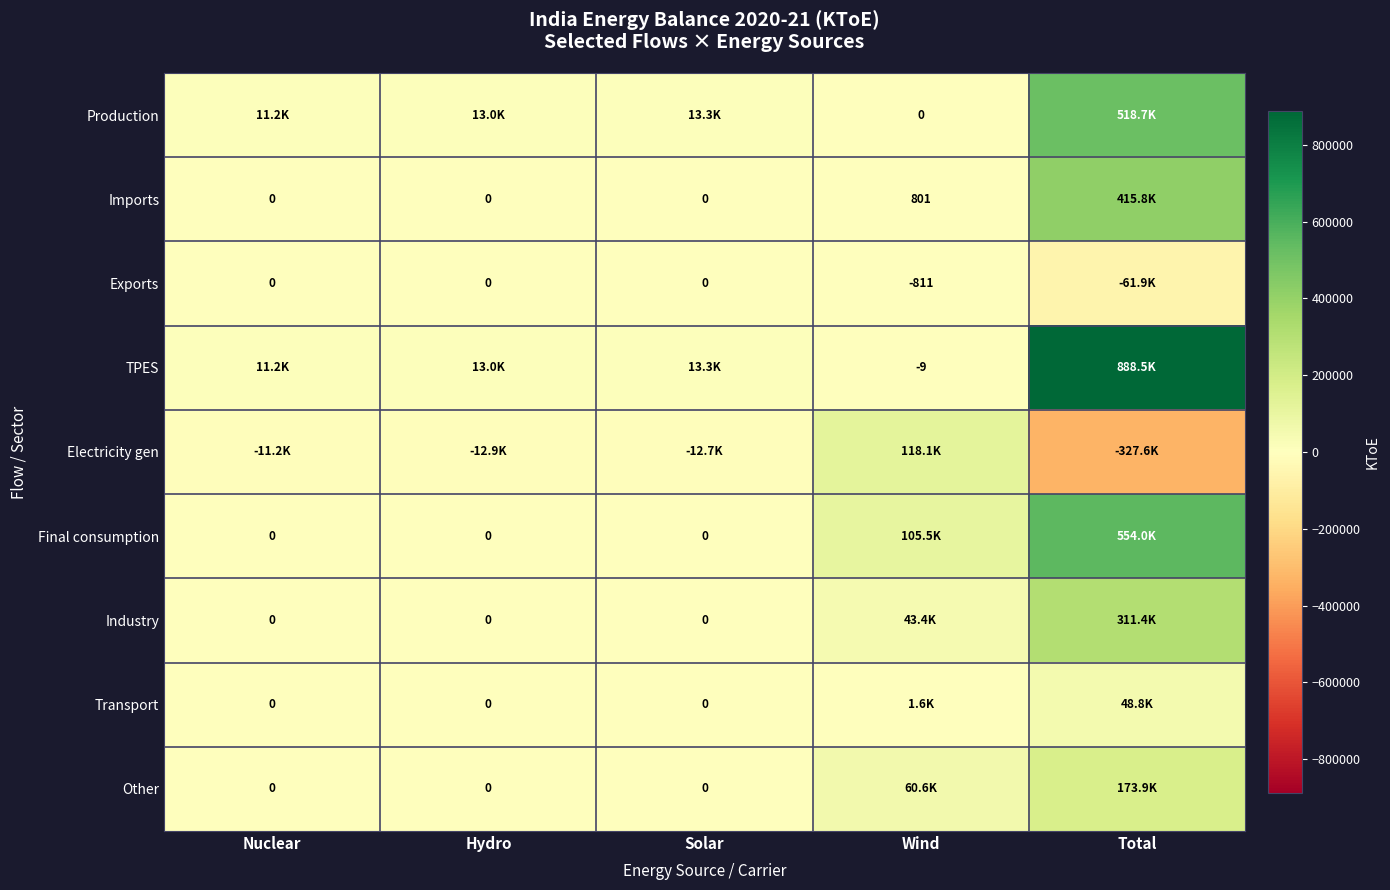

At Hydro, list the series in order from largest to smallest.

Production, TPES, Imports, Exports, Final consumption, Industry, Transport, Other, Electricity gen